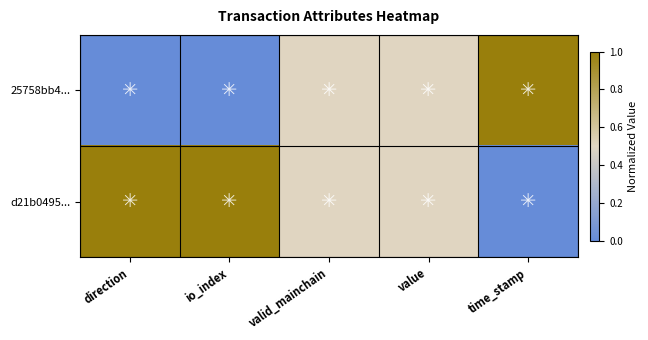

What is the maximum value shown in the chart?

1.0